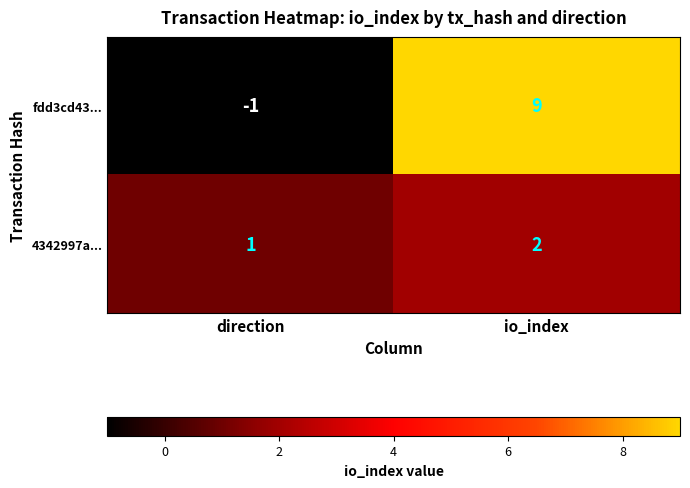

Which label corresponds to the smallest value in the chart?

direction